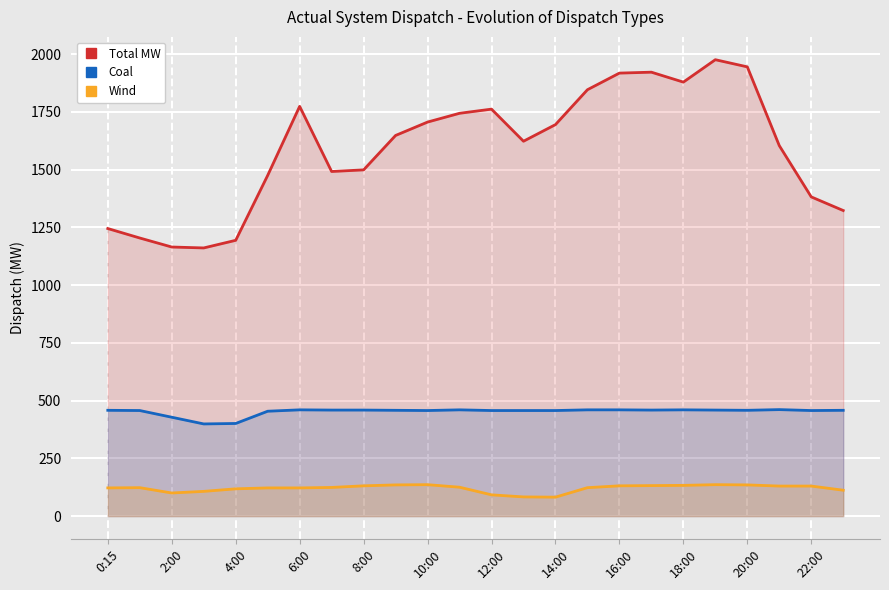

Which series has the largest total across all categories?

Total MW